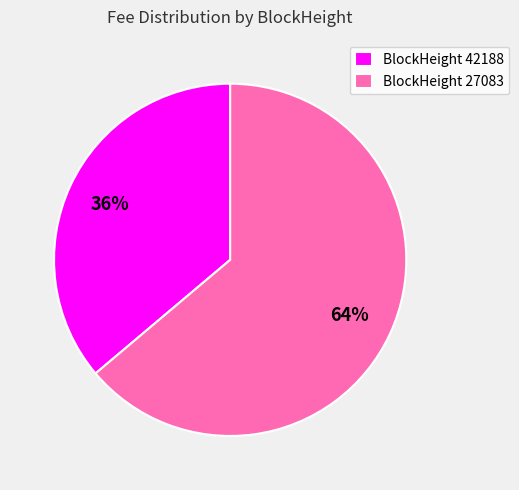

To the nearest percent, what is the combined percentage of BlockHeight 42188 and BlockHeight 27083?

100%